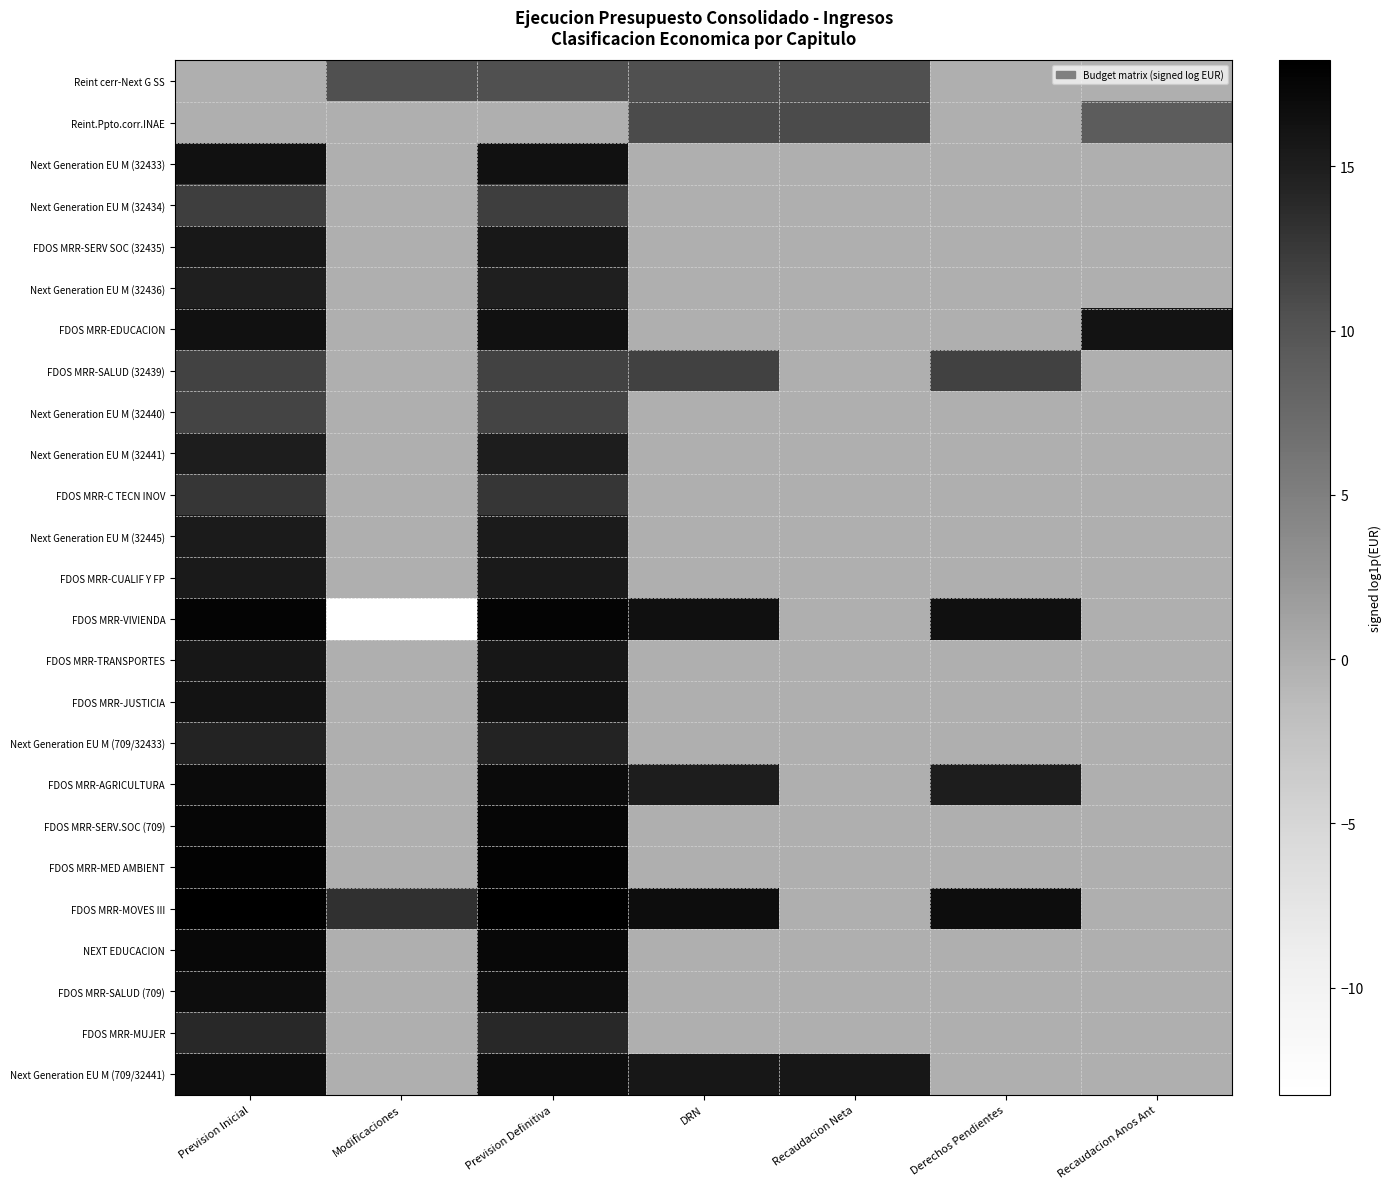

How many series are shown in this chart?

25